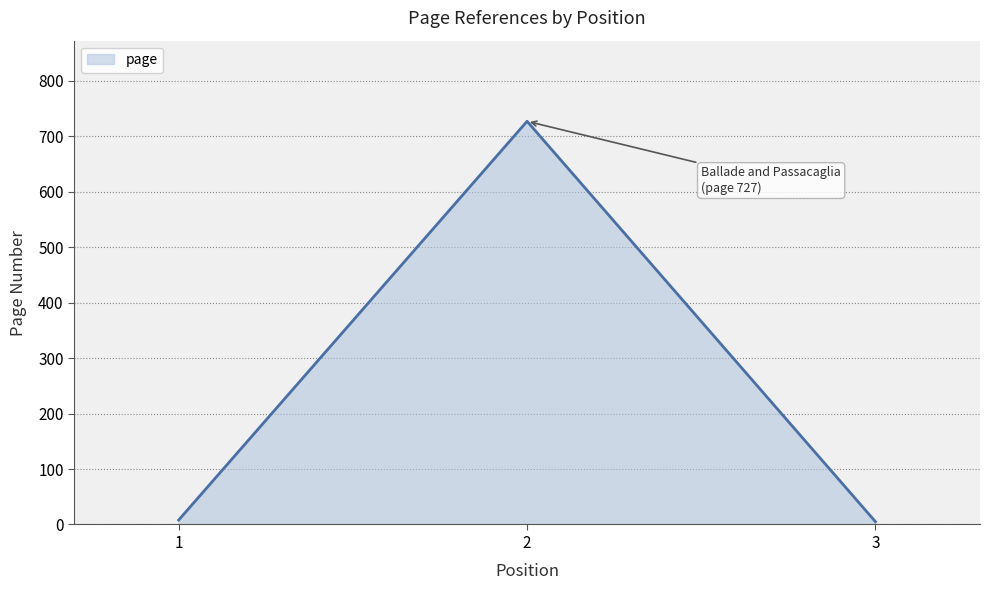

What is the sum of the values at 1 and 2?

735